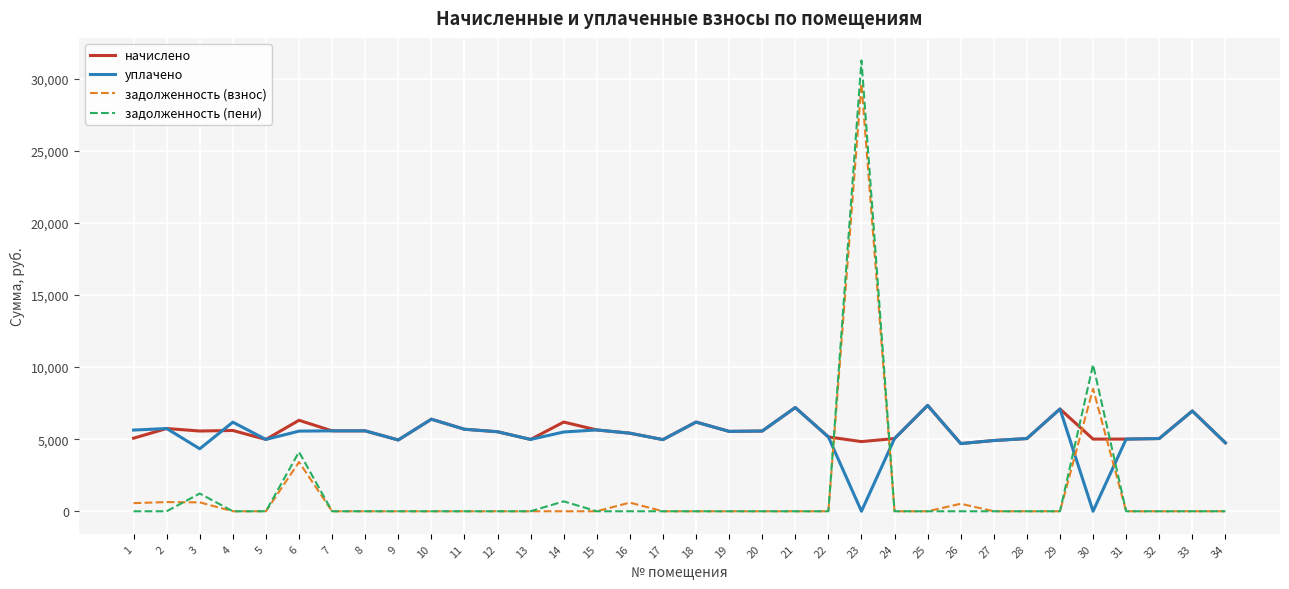

What is the maximum value for уплачено?

7340.2